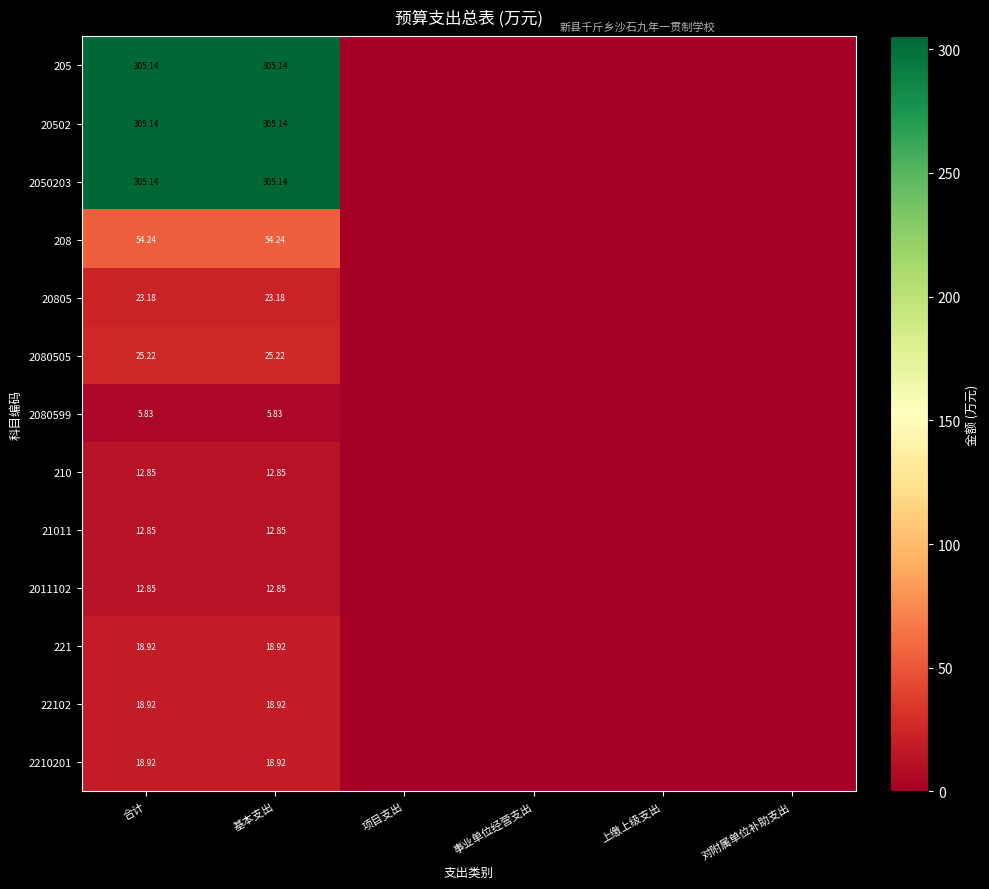

What is the maximum value shown in the chart?

305.1